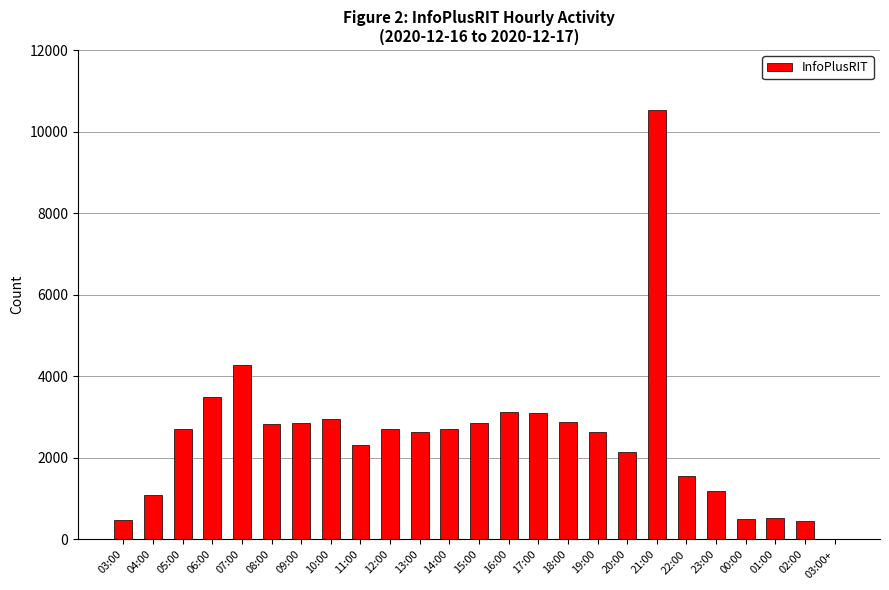

What is the maximum value shown in the chart?

10527